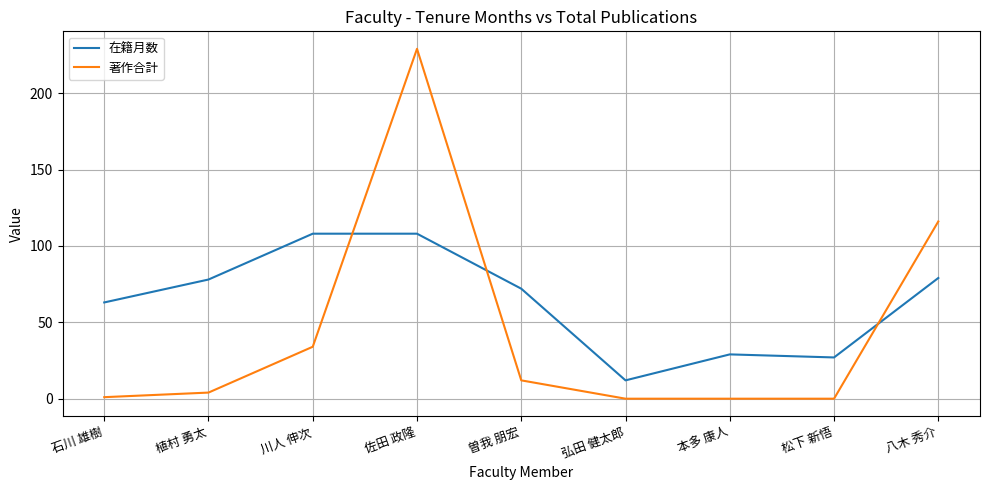

What is the difference between the maximum and minimum values in the 在籍月数 series?

96